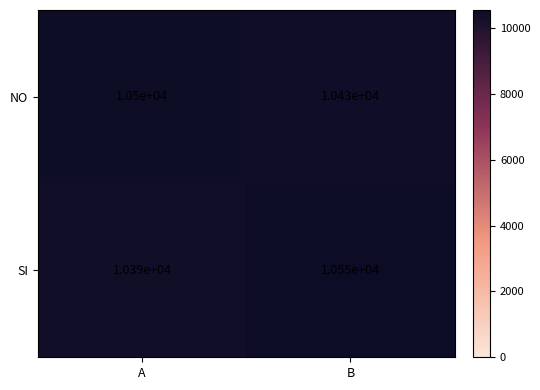

What is the highest value of the SI series?

10550